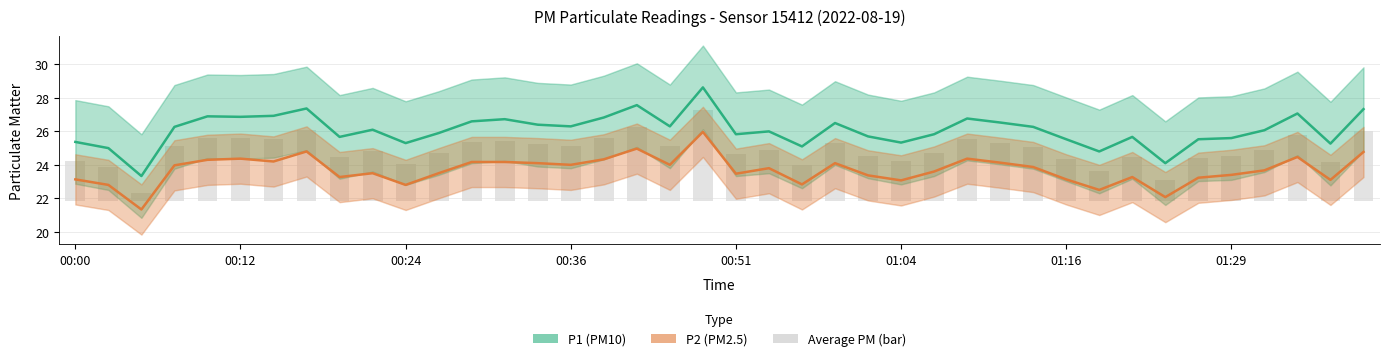

Reading right to left, extract all data points from this chart.

P1 (PM10): 27.3	25.3	27.1	26.1	25.6	25.5	24.1	25.7	24.8	25.5	26.3	26.5	26.8	25.8	25.3	25.7	26.5	25.1	26.0	25.8	28.6	26.3	27.6	26.8	26.3	26.4	26.7	26.6	25.9	25.3	26.1	25.7	27.4	26.9	26.9	26.9	26.3	23.3	25.0	25.4
P2 (PM2.5): 24.8	23.1	24.5	23.7	23.4	23.2	22.1	23.3	22.5	23.1	23.9	24.1	24.4	23.6	23.1	23.4	24.1	22.8	23.8	23.5	26.0	24.0	25.0	24.3	24.0	24.1	24.2	24.2	23.5	22.8	23.5	23.3	24.8	24.2	24.4	24.3	24.0	21.3	22.8	23.1
Average PM (bar): 4.2	2.4	3.9	3.0	2.7	2.6	1.3	2.6	1.8	2.5	3.2	3.5	3.7	2.9	2.4	2.7	3.5	2.1	3.1	2.8	5.5	3.3	4.4	3.8	3.3	3.4	3.6	3.6	2.9	2.2	3.0	2.6	4.3	3.7	3.8	3.8	3.3	0.5	2.1	2.4